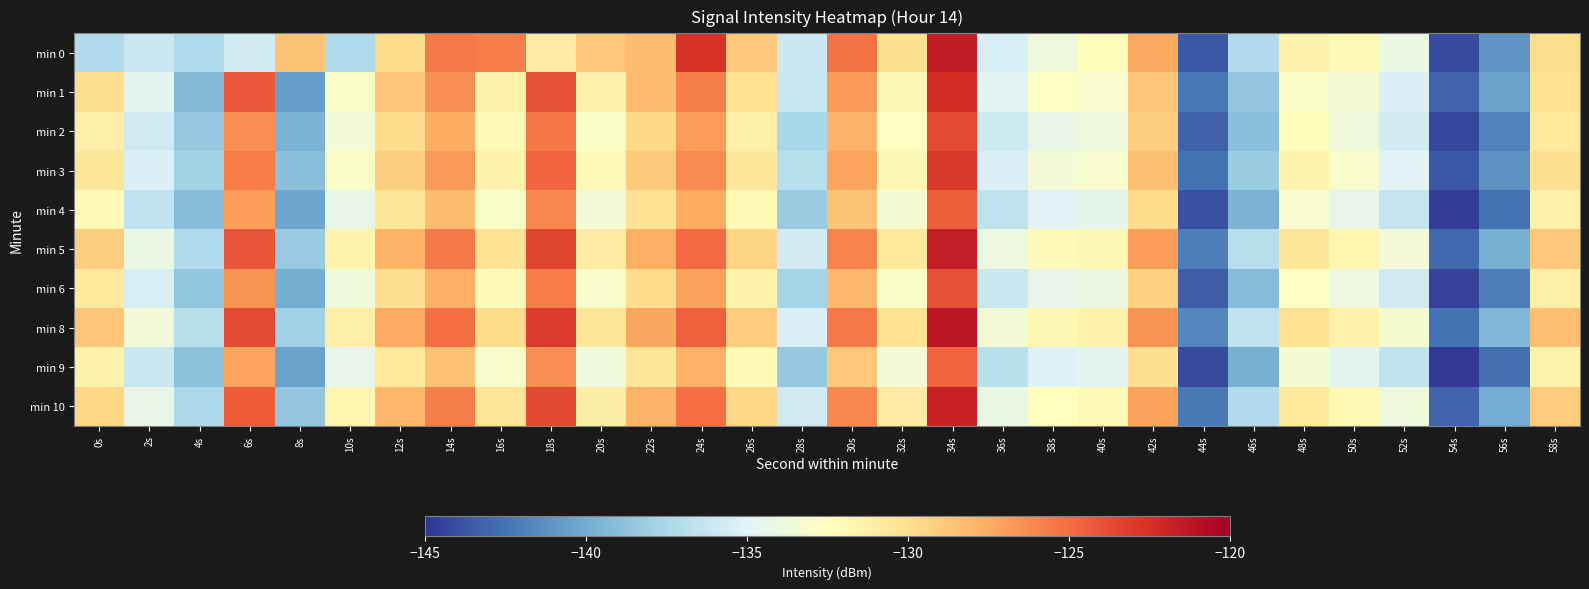

Reading left to right, list all the values displayed in this chart.

min 0: 0s=-137.2	2s=-136.0	4s=-137.3	6s=-135.6	8s=-128.6	10s=-137.4	12s=-129.8	14s=-125.5	16s=-125.6	18s=-131.0	20s=-128.9	22s=-128.2	24s=-122.7	26s=-128.8	28s=-135.9	30s=-125.3	32s=-130.1	34s=-121.5	36s=-135.3	38s=-133.8	40s=-132.4	42s=-127.4	44s=-143.6	46s=-137.1	48s=-131.4	50s=-132.1	52s=-134.1	54s=-144.1	56s=-141.0	58s=-129.9
min 1: 0s=-129.9	2s=-134.7	4s=-139.2	6s=-124.3	8s=-140.6	10s=-132.9	12s=-128.7	14s=-126.4	16s=-131.4	18s=-124.0	20s=-131.5	22s=-128.3	24s=-125.7	26s=-130.1	28s=-136.2	30s=-126.8	32s=-131.9	34s=-122.4	36s=-134.8	38s=-132.6	40s=-133.1	42s=-128.7	44s=-142.3	46s=-138.5	48s=-132.9	50s=-133.4	52s=-135.2	54s=-143.1	56s=-140.5	58s=-130.2
min 2: 0s=-131.2	2s=-135.8	4s=-138.4	6s=-126.3	8s=-139.7	10s=-133.5	12s=-129.8	14s=-127.6	16s=-132.1	18s=-125.4	20s=-132.8	22s=-129.6	24s=-126.9	26s=-131.3	28s=-137.5	30s=-127.9	32s=-132.6	34s=-123.7	36s=-135.9	38s=-134.2	40s=-133.8	42s=-129.1	44s=-143.2	46s=-138.9	48s=-132.4	50s=-133.7	52s=-135.6	54s=-144.3	56s=-141.8	58s=-130.7
min 3: 0s=-130.5	2s=-135.2	4s=-137.8	6s=-125.6	8s=-138.9	10s=-132.8	12s=-129.1	14s=-126.8	16s=-131.4	18s=-124.7	20s=-132.1	22s=-128.9	24s=-126.2	26s=-130.6	28s=-136.8	30s=-127.2	32s=-131.9	34s=-122.9	36s=-135.2	38s=-133.5	40s=-133.1	42s=-128.4	44s=-142.5	46s=-138.2	48s=-131.7	50s=-133.0	52s=-134.9	54s=-143.6	56s=-141.1	58s=-130.0
min 4: 0s=-132.3	2s=-136.5	4s=-139.1	6s=-127.0	8s=-140.3	10s=-134.2	12s=-130.5	14s=-128.3	16s=-132.8	18s=-126.1	20s=-133.5	22s=-130.3	24s=-127.6	26s=-132.0	28s=-138.2	30s=-128.6	32s=-133.3	34s=-124.4	36s=-136.6	38s=-134.9	40s=-134.5	42s=-129.8	44s=-143.9	46s=-139.6	48s=-133.1	50s=-134.4	52s=-136.3	54s=-144.7	56s=-142.5	58s=-131.4
min 5: 0s=-129.1	2s=-134.0	4s=-137.2	6s=-124.1	8s=-138.3	10s=-131.6	12s=-127.9	14s=-125.5	16s=-130.2	18s=-123.4	20s=-130.9	22s=-127.7	24s=-124.9	26s=-129.4	28s=-135.6	30s=-125.9	32s=-130.7	34s=-121.6	36s=-133.9	38s=-132.3	40s=-131.9	42s=-126.9	44s=-142.0	46s=-136.9	48s=-130.5	50s=-131.8	52s=-133.6	54s=-142.9	56s=-139.8	58s=-128.8
min 6: 0s=-130.8	2s=-135.4	4s=-138.6	6s=-126.5	8s=-139.9	10s=-133.7	12s=-130.0	14s=-127.7	16s=-132.3	18s=-125.6	20s=-133.0	22s=-129.8	24s=-127.1	26s=-131.5	28s=-137.7	30s=-128.1	32s=-132.8	34s=-123.9	36s=-136.1	38s=-134.4	40s=-134.0	42s=-129.3	44s=-143.4	46s=-139.1	48s=-132.6	50s=-133.9	52s=-135.8	54s=-144.5	56s=-142.0	58s=-131.2
min 8: 0s=-128.7	2s=-133.6	4s=-136.8	6s=-123.7	8s=-137.9	10s=-131.2	12s=-127.5	14s=-125.1	16s=-129.8	18s=-123.0	20s=-130.5	22s=-127.3	24s=-124.5	26s=-129.0	28s=-135.2	30s=-125.5	32s=-130.3	34s=-121.2	36s=-133.5	38s=-131.9	40s=-131.5	42s=-126.5	44s=-141.6	46s=-136.5	48s=-130.1	50s=-131.4	52s=-133.2	54s=-142.5	56s=-139.4	58s=-128.4
min 9: 0s=-131.5	2s=-136.1	4s=-138.8	6s=-127.2	8s=-140.5	10s=-134.4	12s=-130.7	14s=-128.5	16s=-133.0	18s=-126.3	20s=-133.7	22s=-130.5	24s=-127.8	26s=-132.2	28s=-138.4	30s=-128.8	32s=-133.5	34s=-124.6	36s=-136.8	38s=-135.1	40s=-134.7	42s=-130.0	44s=-144.1	46s=-139.8	48s=-133.3	50s=-134.6	52s=-136.5	54s=-144.9	56s=-142.7	58s=-131.6
min 10: 0s=-129.5	2s=-134.2	4s=-137.4	6s=-124.3	8s=-138.5	10s=-131.8	12s=-128.1	14s=-125.7	16s=-130.4	18s=-123.6	20s=-131.1	22s=-127.9	24s=-125.1	26s=-129.6	28s=-135.8	30s=-126.1	32s=-130.9	34s=-121.8	36s=-134.1	38s=-132.5	40s=-132.1	42s=-127.1	44s=-142.2	46s=-137.1	48s=-130.7	50s=-132.0	52s=-133.8	54s=-143.1	56s=-140.0	58s=-129.0